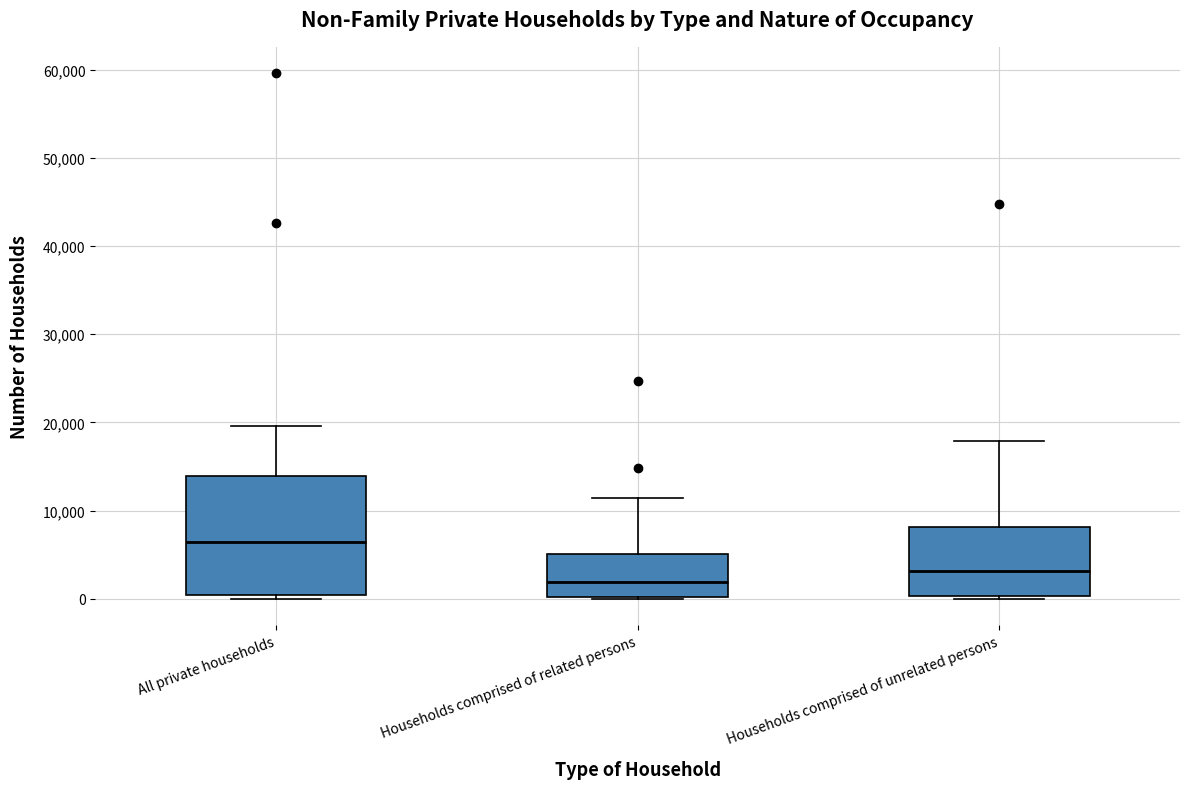

Which box has the highest median line?

All private households